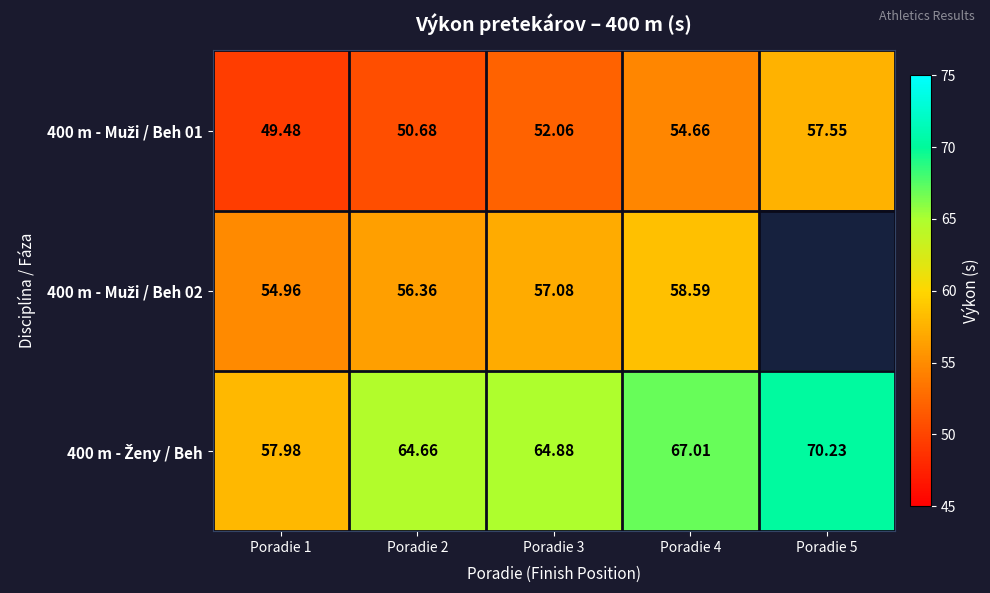

What is the total value across all series at Poradie 2?

171.7